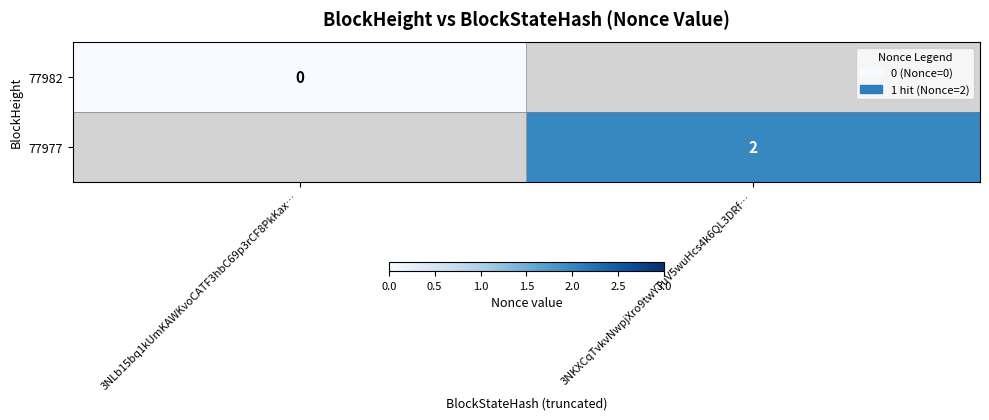

Is it true that 77977 equals 3 at 3NKXCqTvkvNwpjXro9twYTuV5wuHcs4k6QL3DRf…?

False